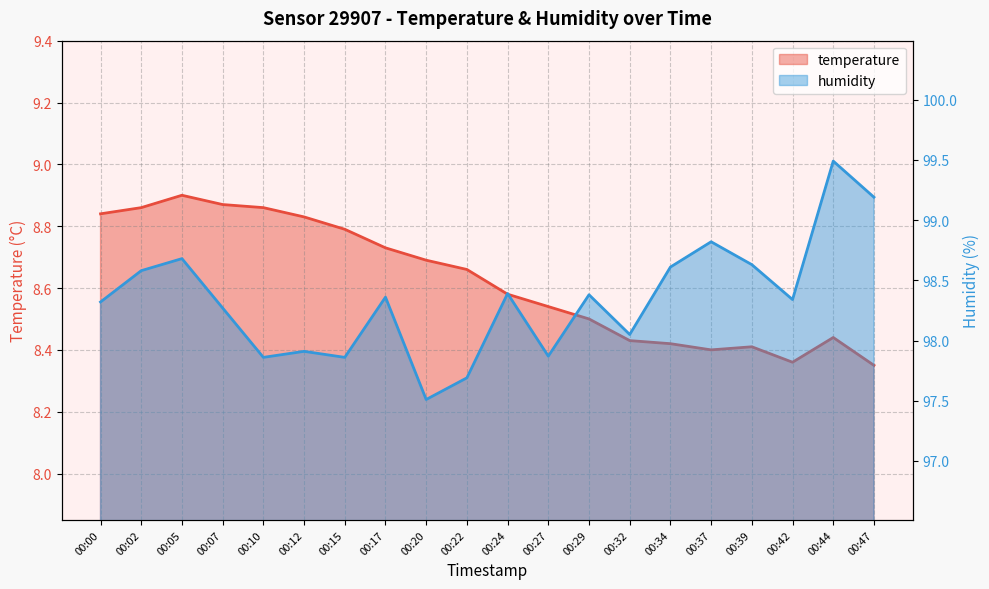

Which series has the largest total across all categories?

humidity